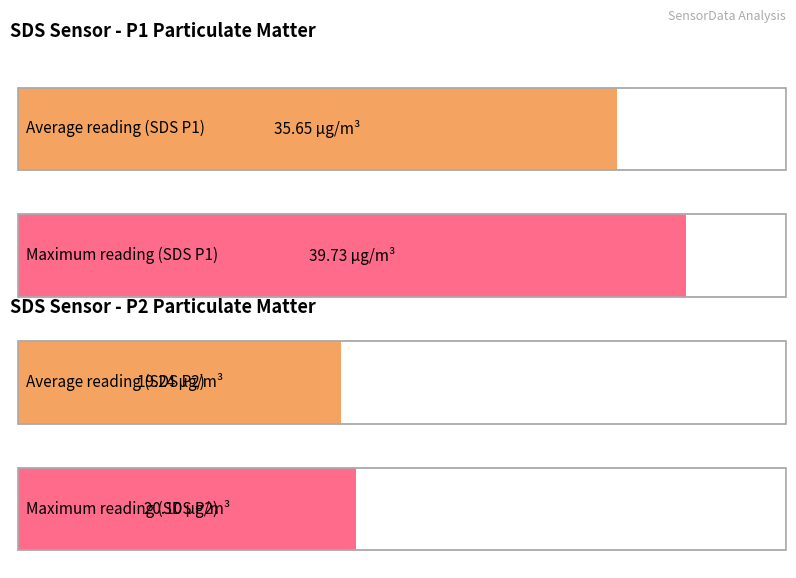

Is it true that SDS_P2 equals 4.1 at 13:46?

False